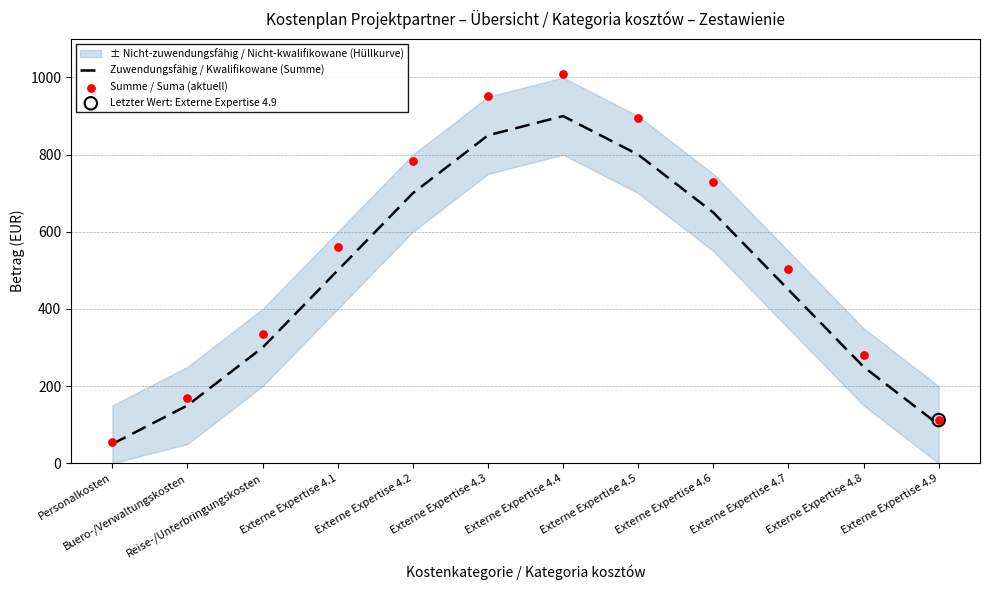

Which series contains the highest Y value?

Summe / Suma (aktuell)